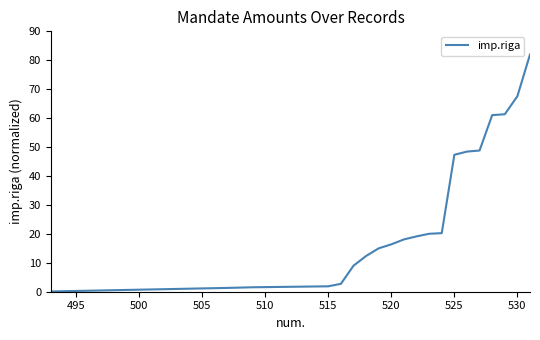

What is the maximum value shown in the chart?

82.0